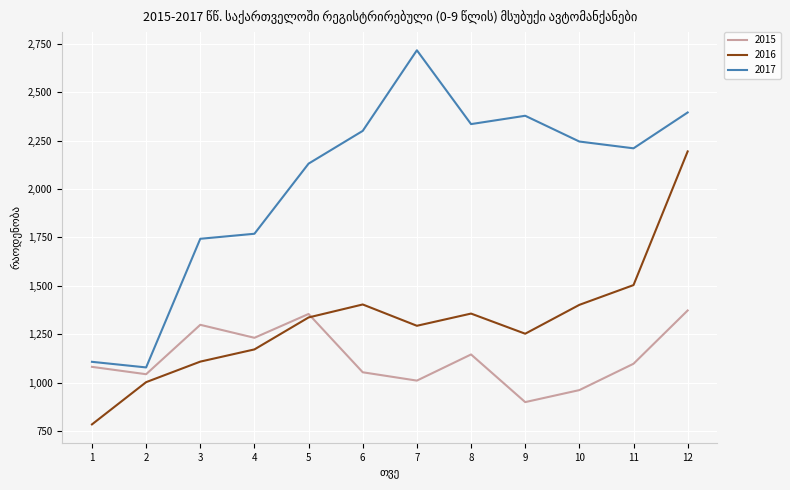

How many distinct data groups are displayed?

3